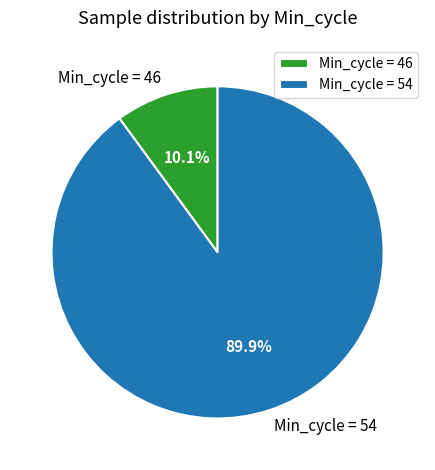

Between Min_cycle = 46 and Min_cycle = 54, which is larger?

Min_cycle = 54